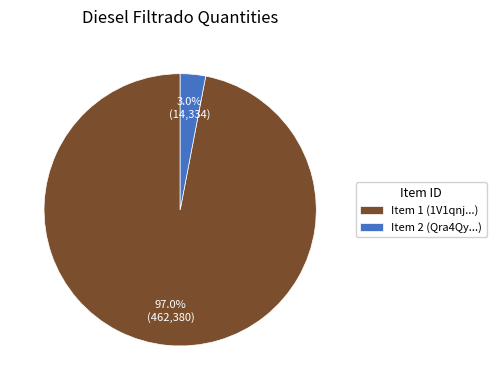

Which slice represents more than half of the pie?

Item 1 (1V1qnj...)